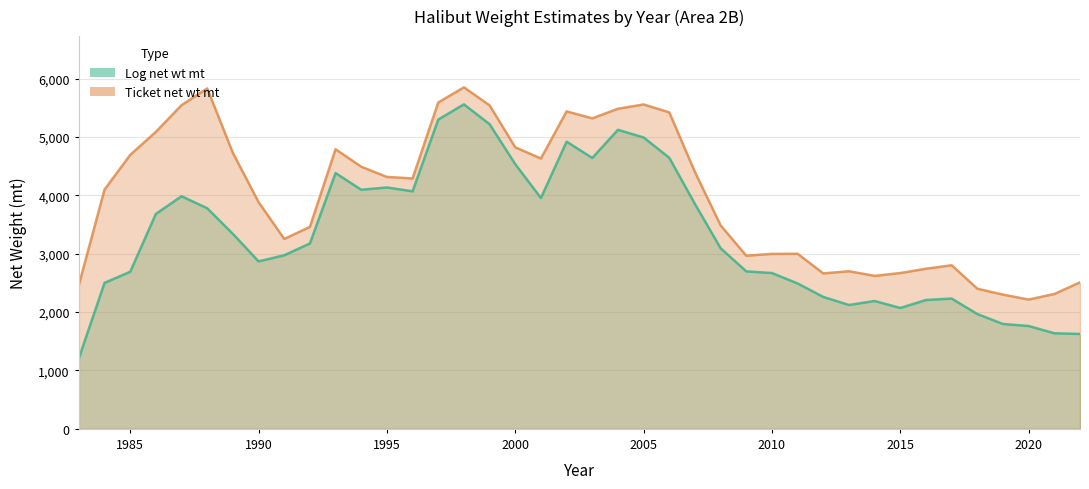

True or false: Ticket net wt mt and Log net wt mt cross at least once.

False